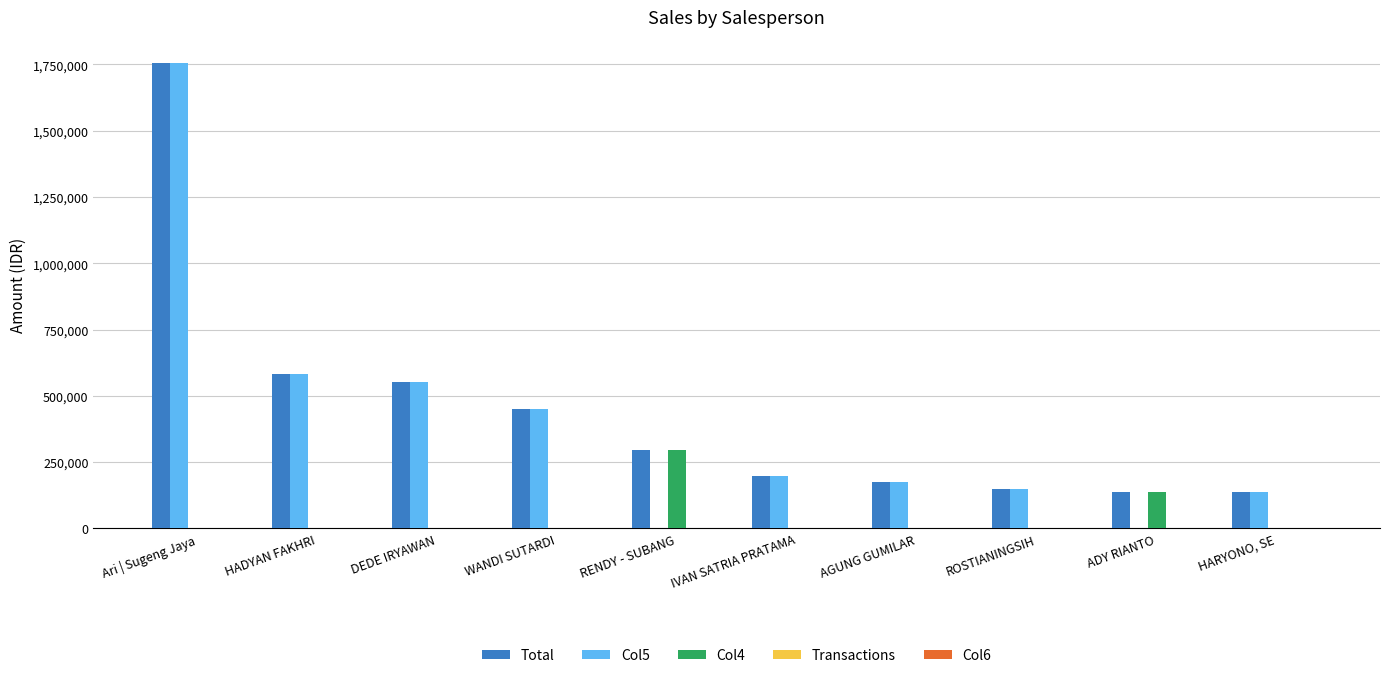

Which category has the highest value in the Col5 series?

Ari | Sugeng Jaya